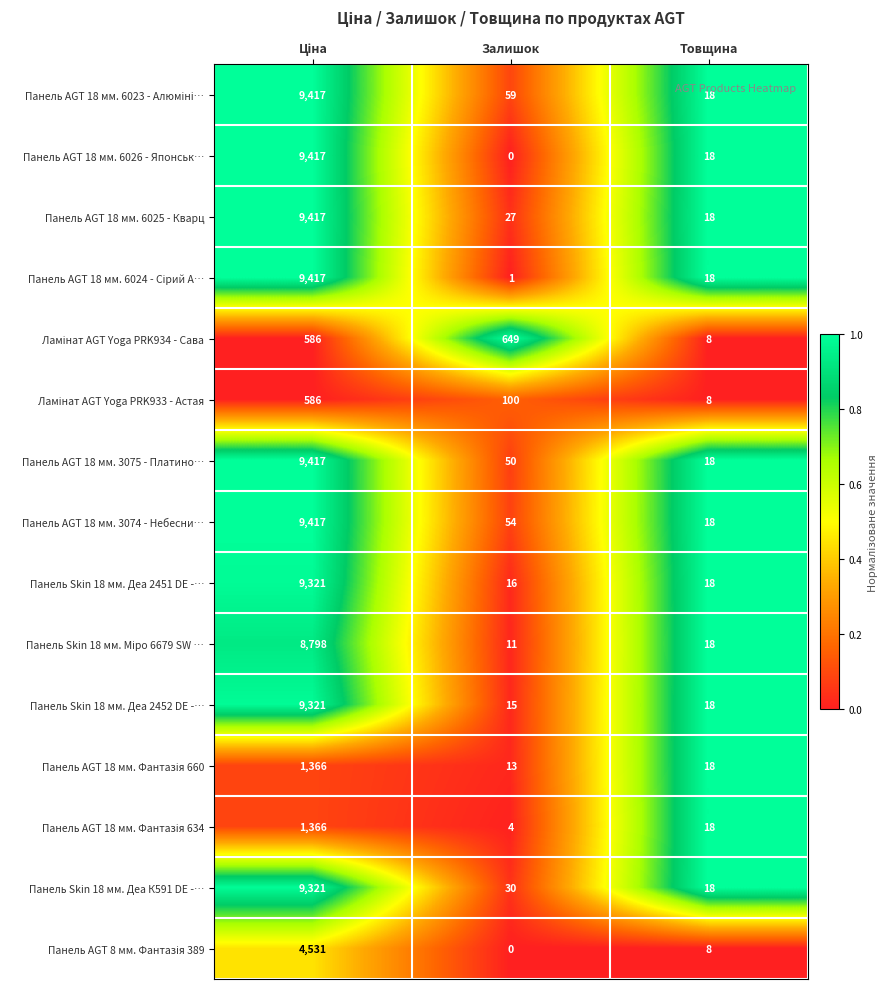

Which label corresponds to the smallest value in the chart?

Залишок